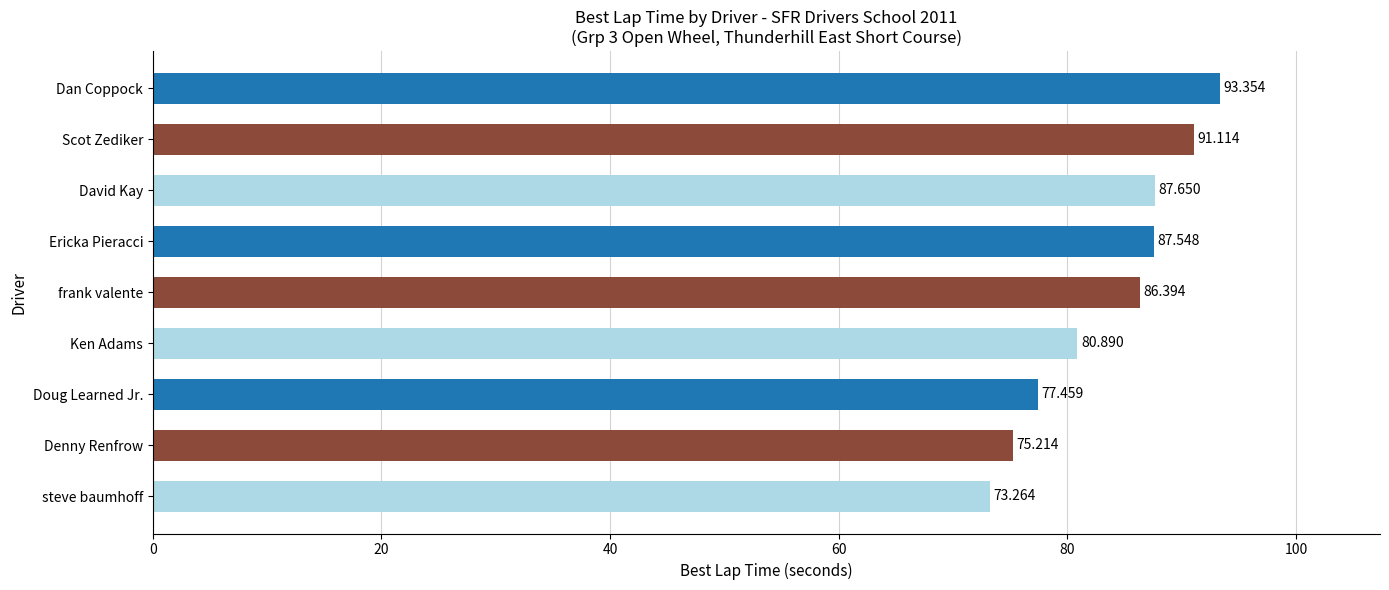

How many distinct data groups are displayed?

1